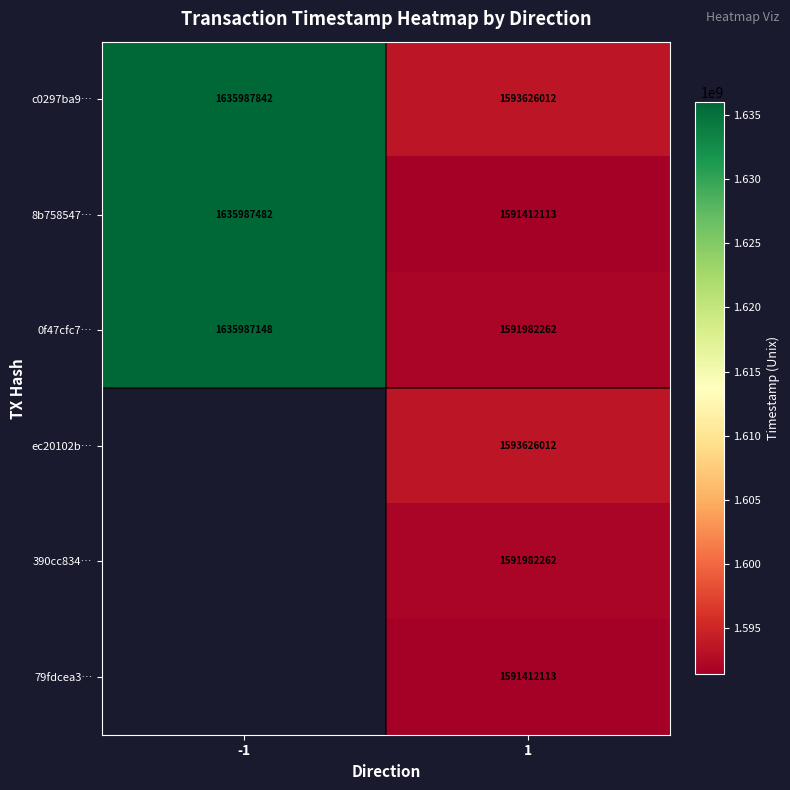

Is the value of 0f47cfc7… at -1 greater than the value of c0297ba9… at 1?

Yes